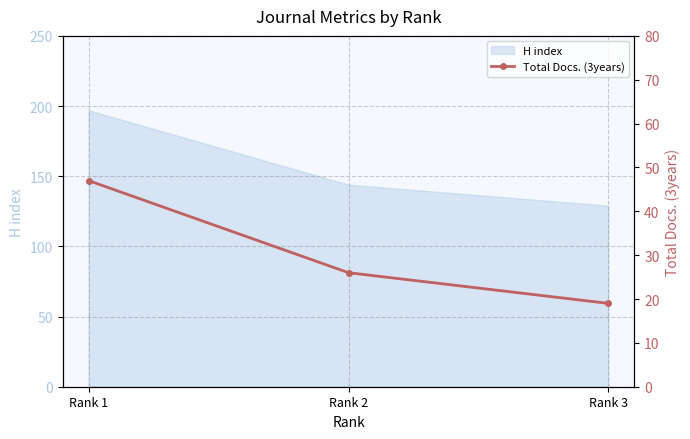

What is the smallest value displayed?

19